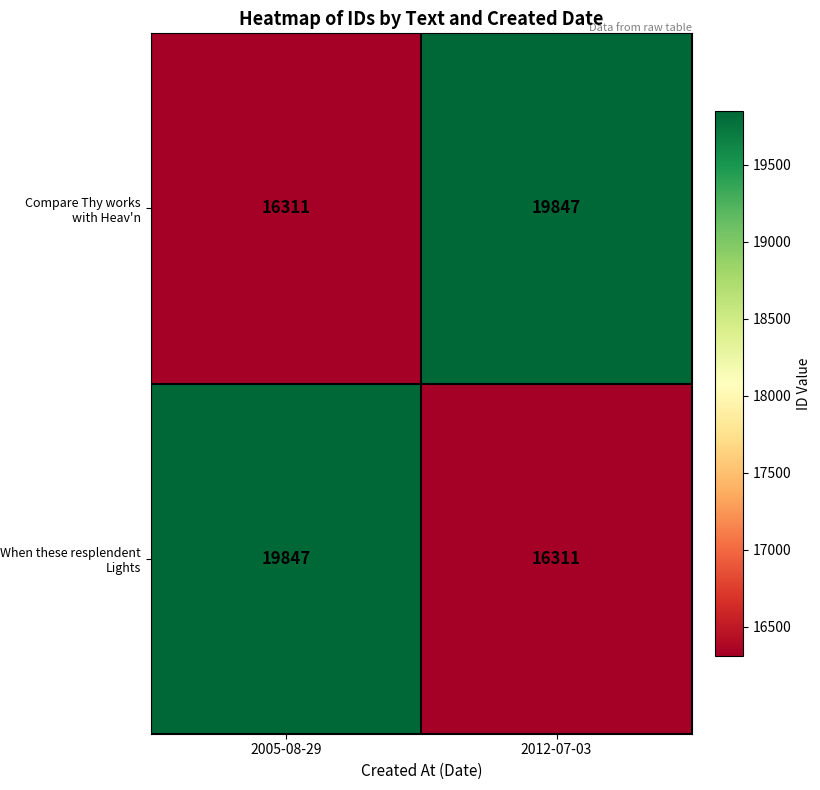

The value of Compare Thy works with Heav'n at 2005-08-29 is 8838. True or false?

False